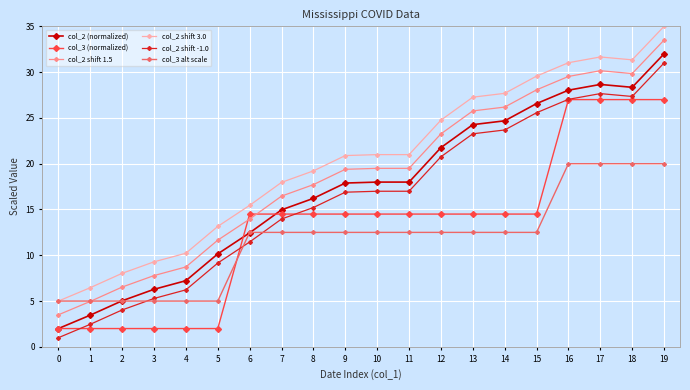

The col_2 shift 1.5 series shows 19.5 at 10. True or false?

True